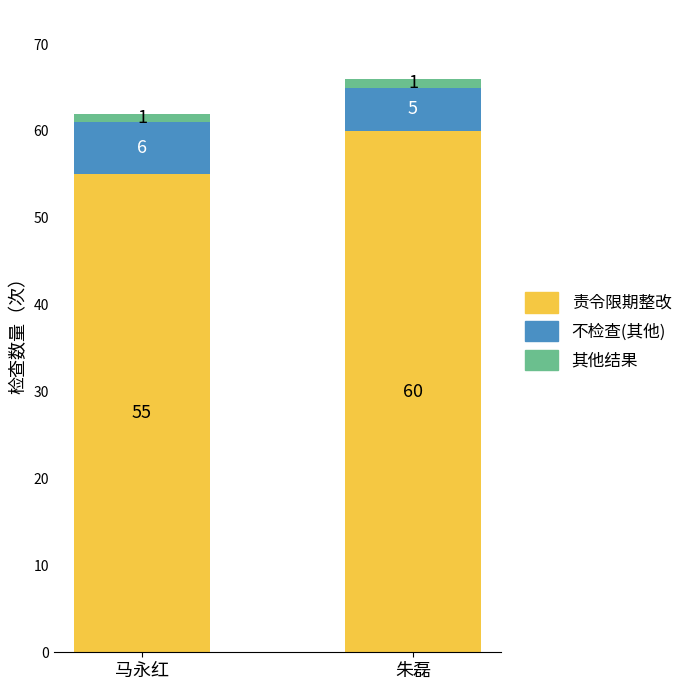

What is the average value of the 责令限期整改 series?

58